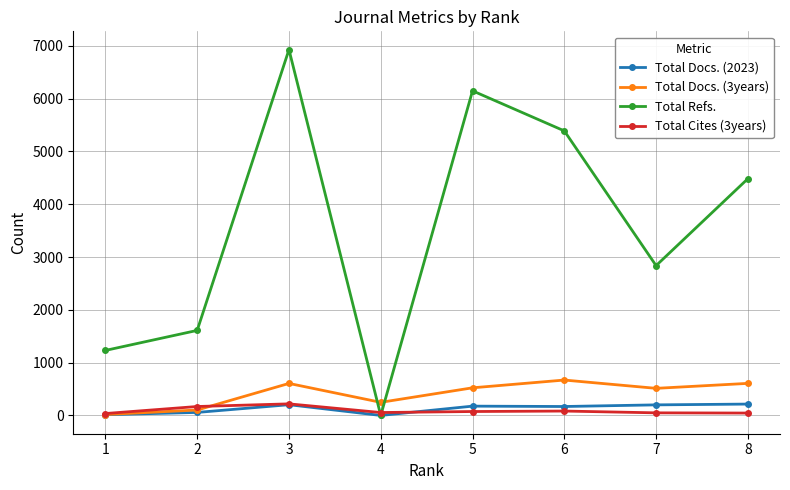

What is the difference between the maximum and minimum values in the Total Cites (3years) series?

183